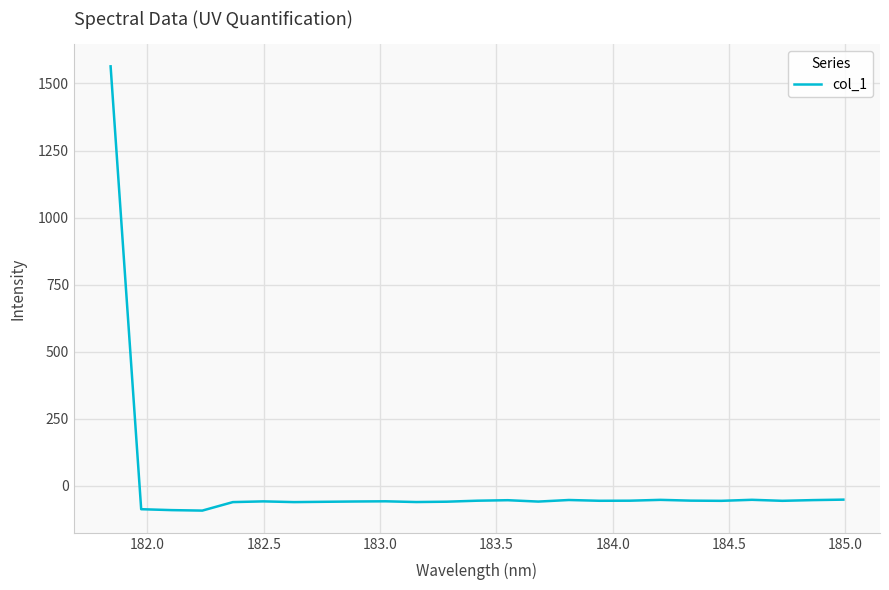

What is the smallest value displayed?

-93.2